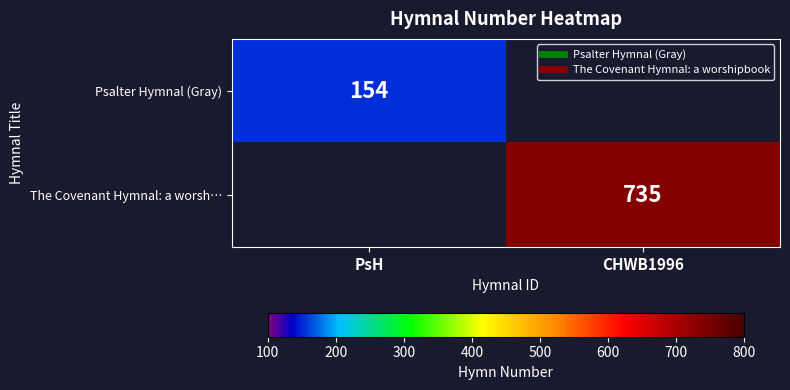

The value of Psalter Hymnal (Gray) at PsH is 80.8. True or false?

False